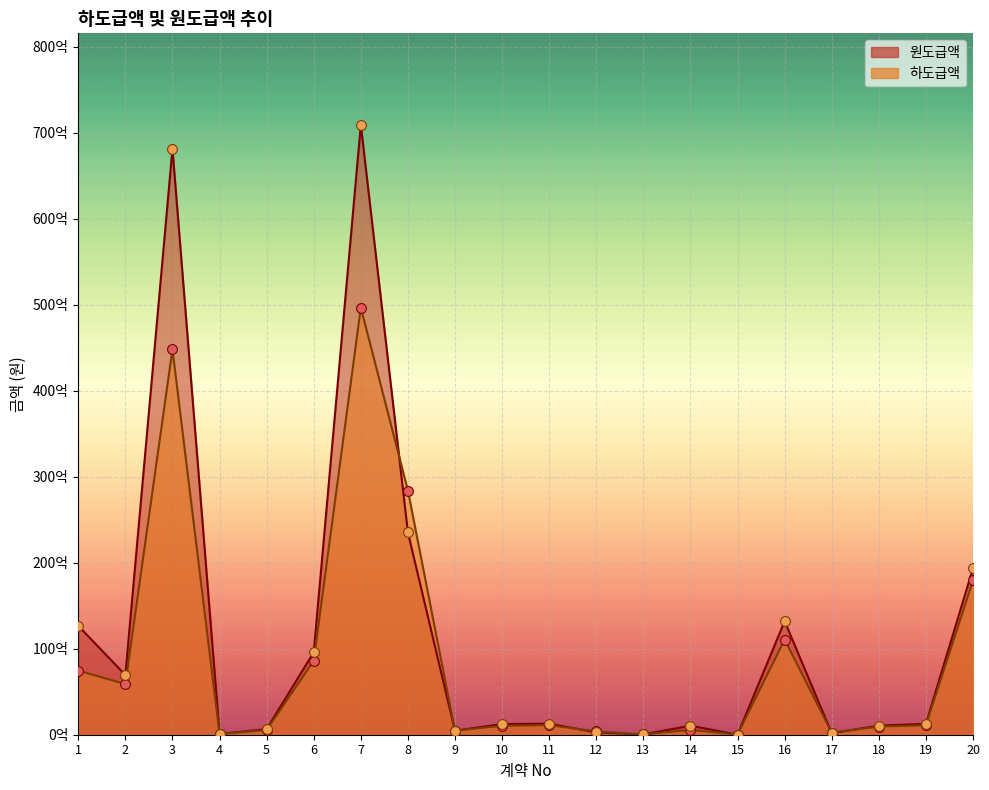

What are all the series names shown in the legend?

하도급액, 원도급액